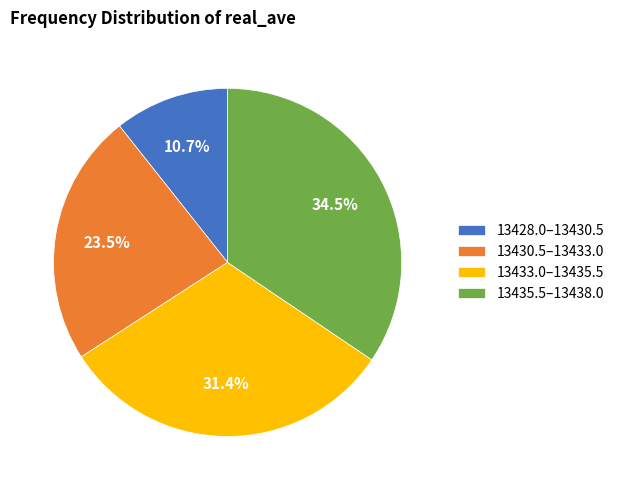

Which category has the smallest portion of the pie?

13428.0–13430.5